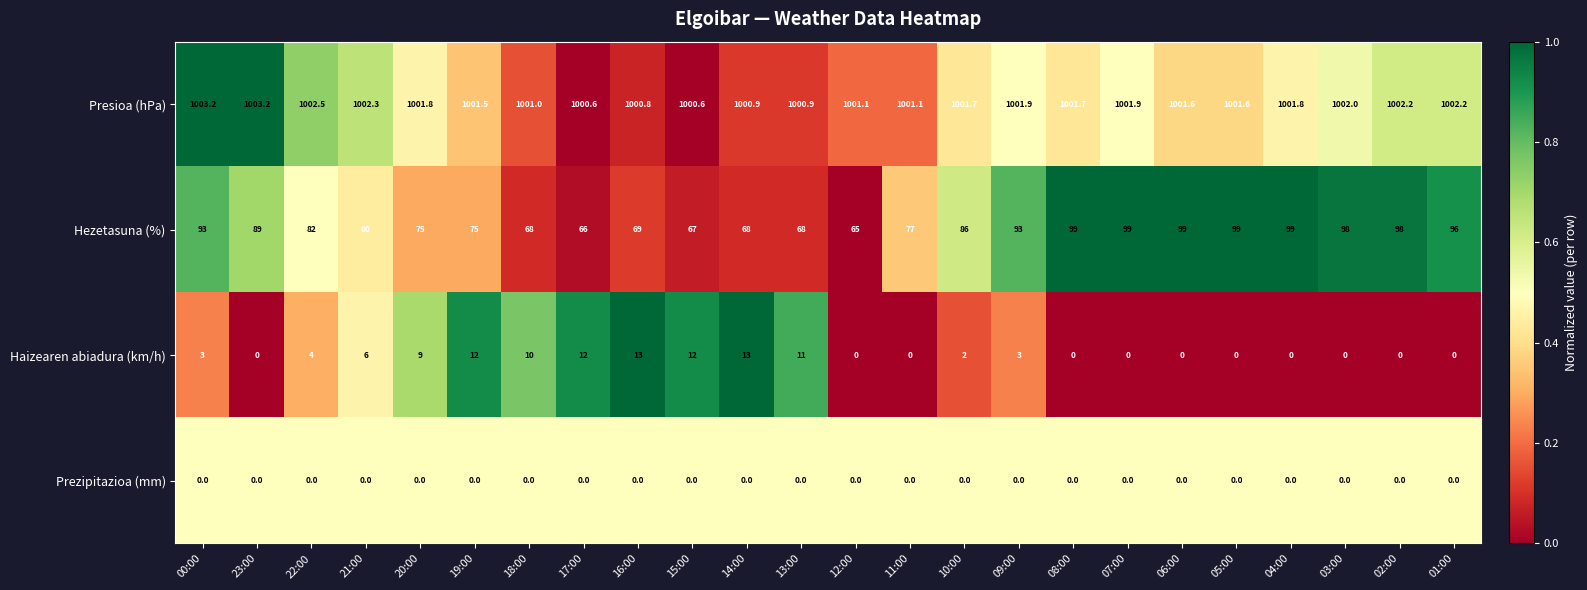

Count the number of data series in this chart.

4